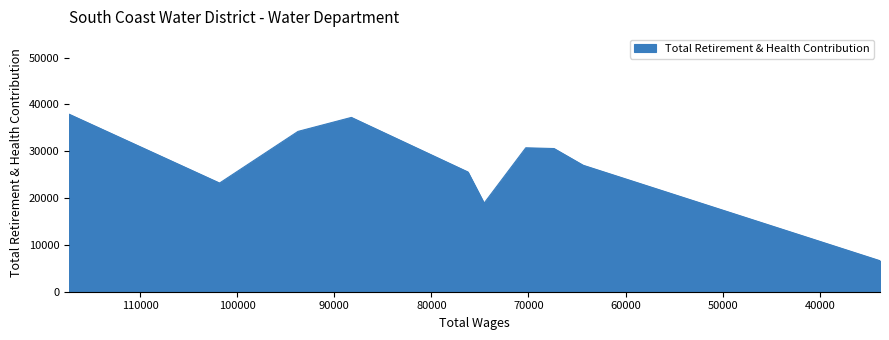

True or false: the data shows 60003 at 88240.0.

False